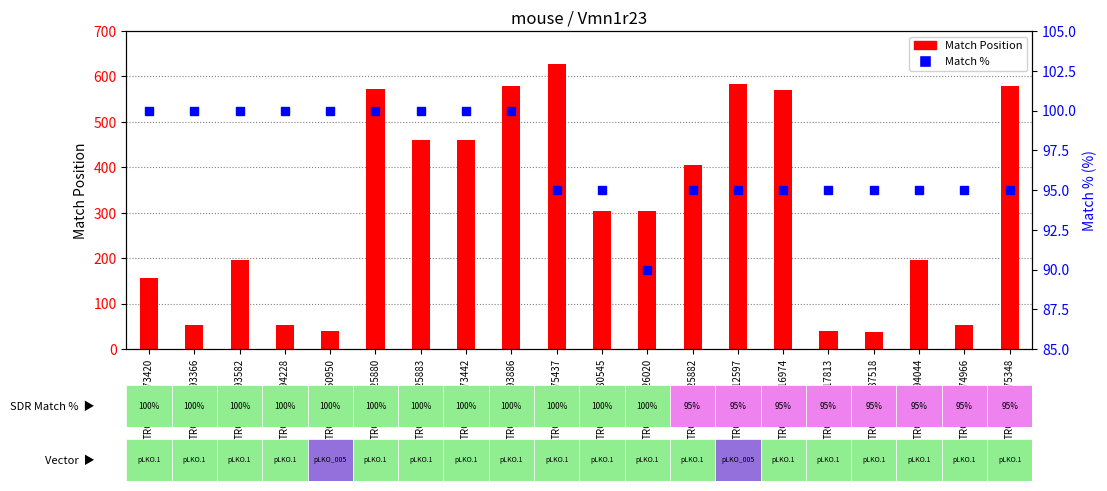

How many Match % values are between 95 and 100?

19